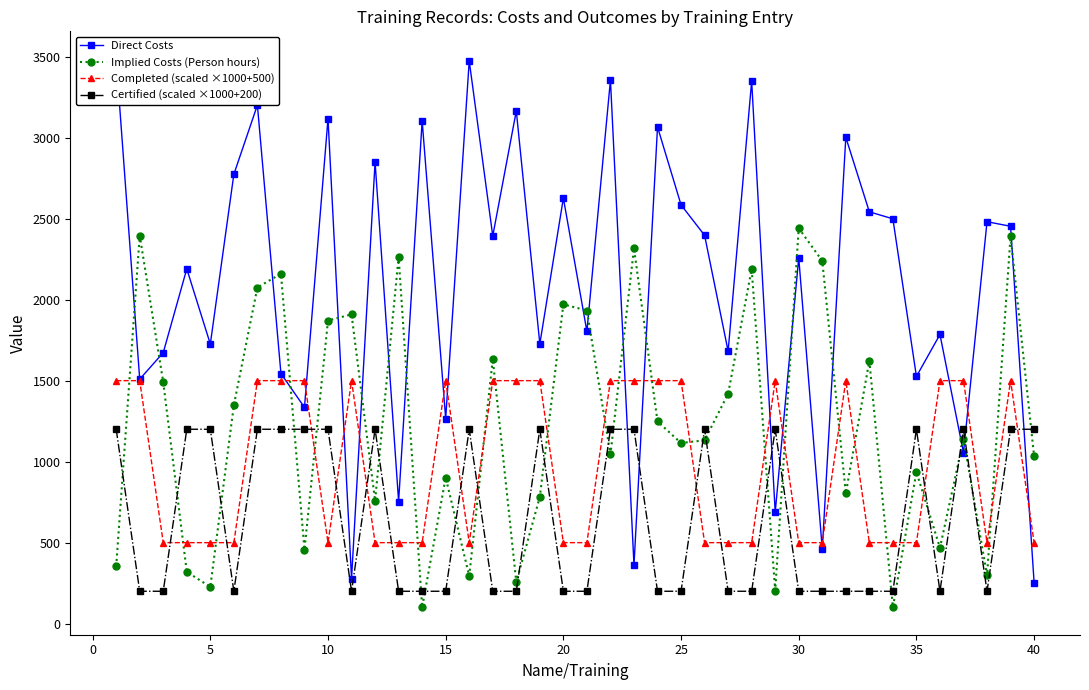

How many interior local peaks does the Implied Costs (Person hours) series have?

14